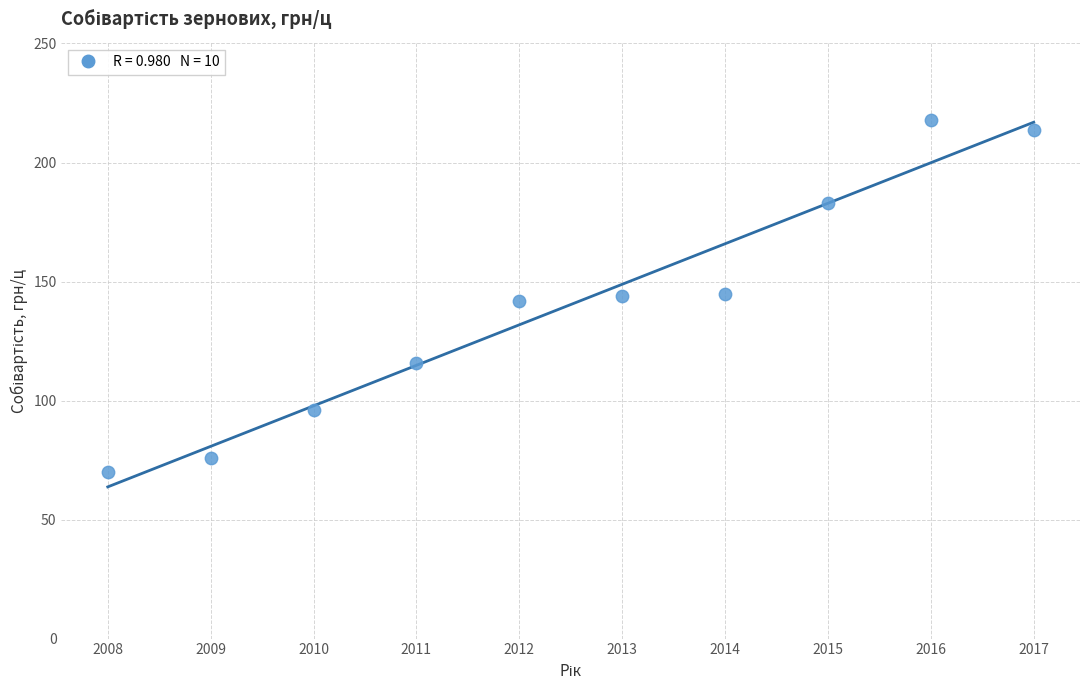

What is the average X value?

2012.5